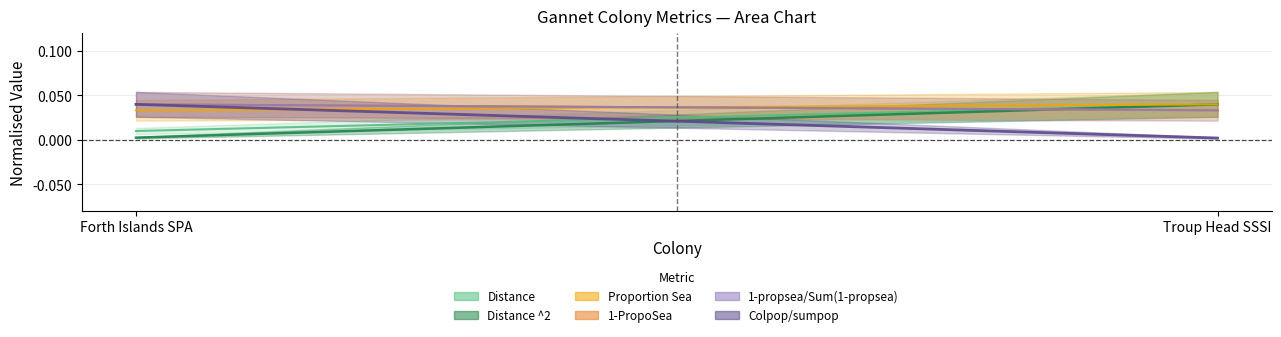

True or false: 1-PropoSea has a value of 0.0 at Troup Head SSSI.

False